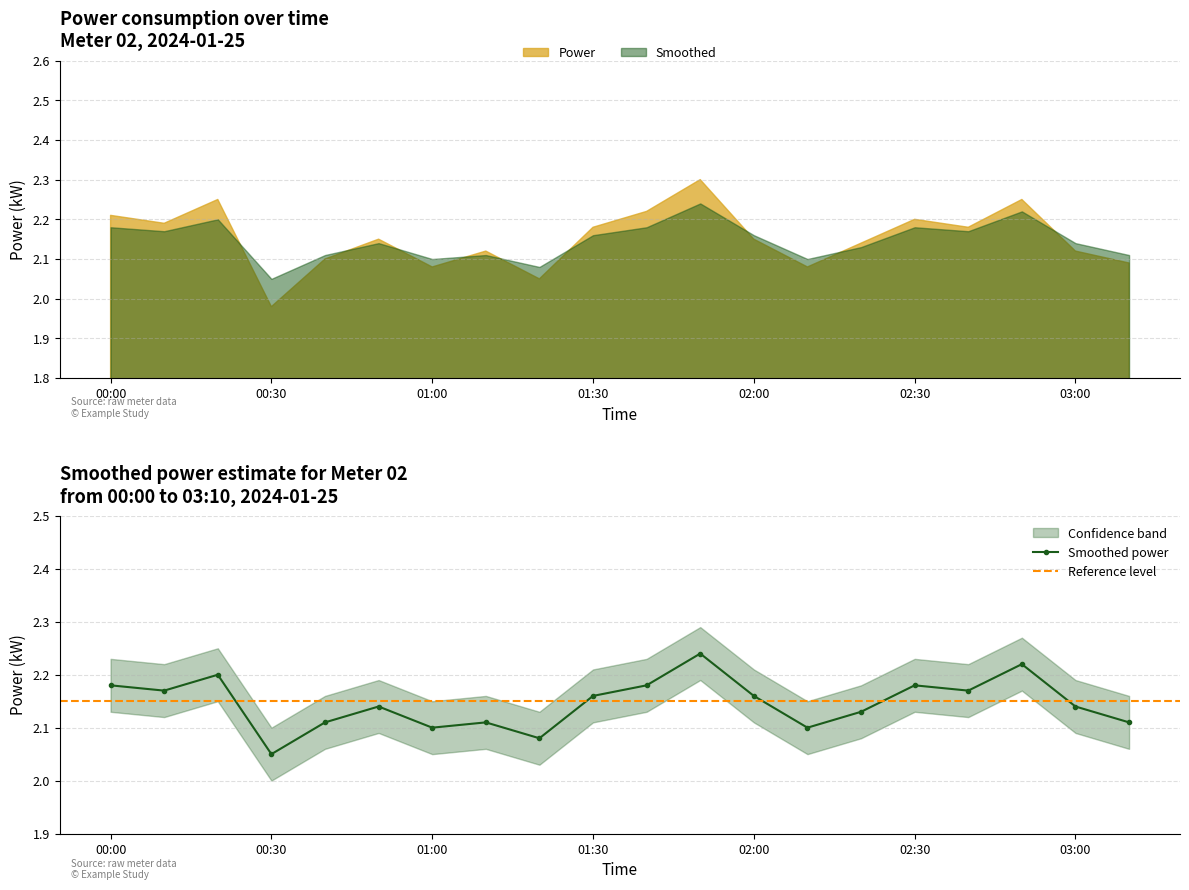

Which category has the lowest value across all series?

00:30